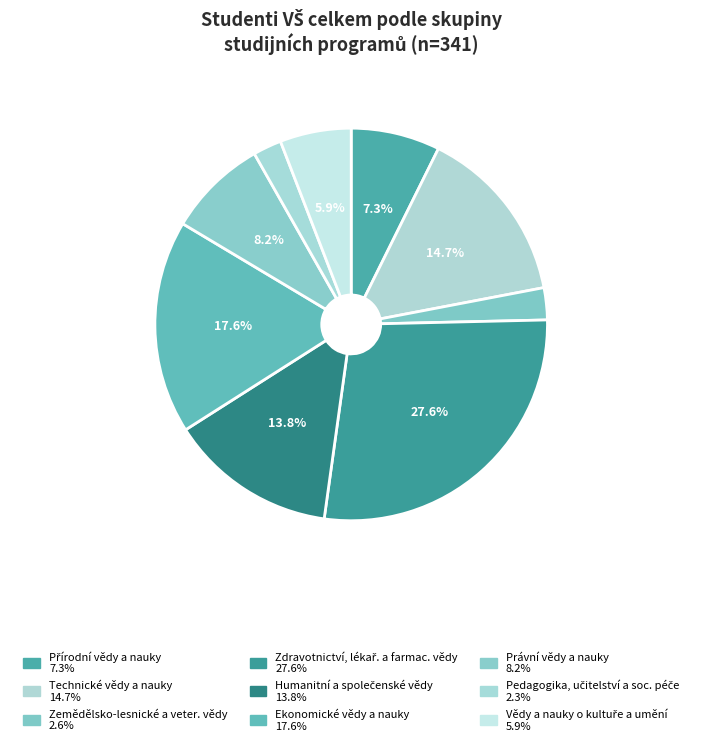

Which has a higher value, Ekonomické vědy a nauky or Právní vědy a nauky?

Ekonomické vědy a nauky